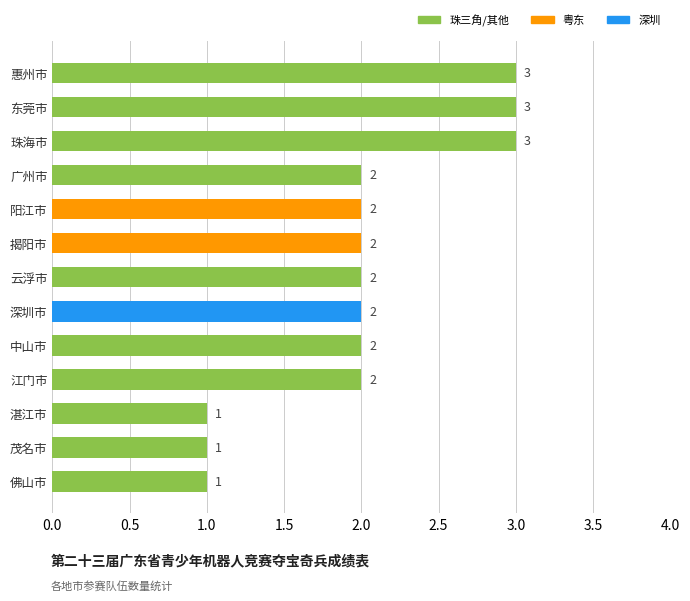

Reading bottom to top, extract all data points from this chart.

佛山市=1	茂名市=1	湛江市=1	江门市=2	中山市=2	深圳市=2	云浮市=2	揭阳市=2	阳江市=2	广州市=2	珠海市=3	东莞市=3	惠州市=3